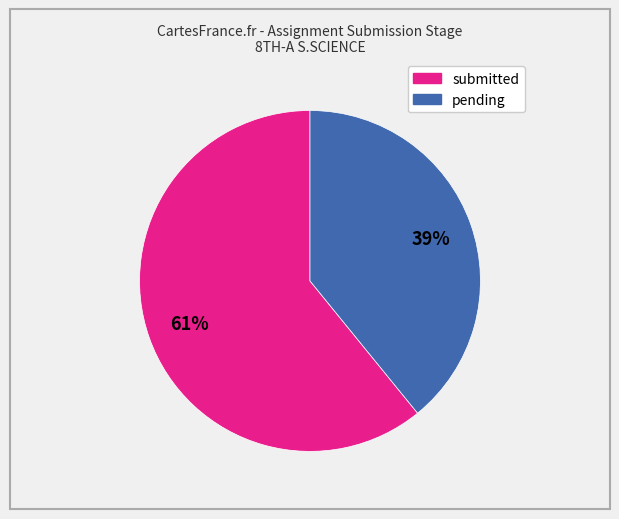

Is submitted the majority of the pie?

Yes